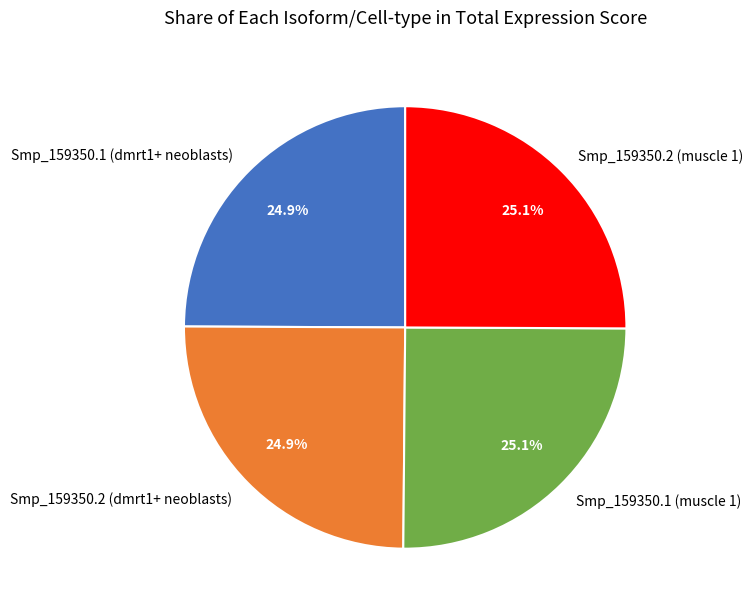

To the nearest percent, what is the average slice percentage?

25%